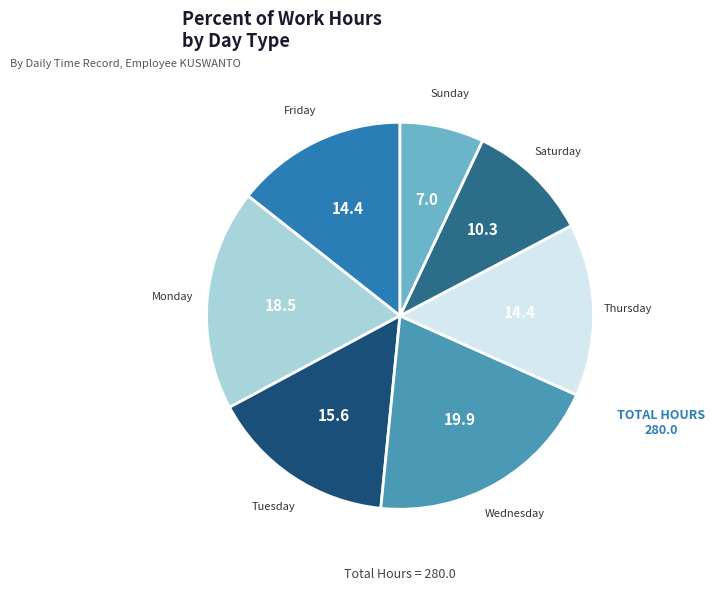

True or false: Thursday accounts for 8% of the total.

False